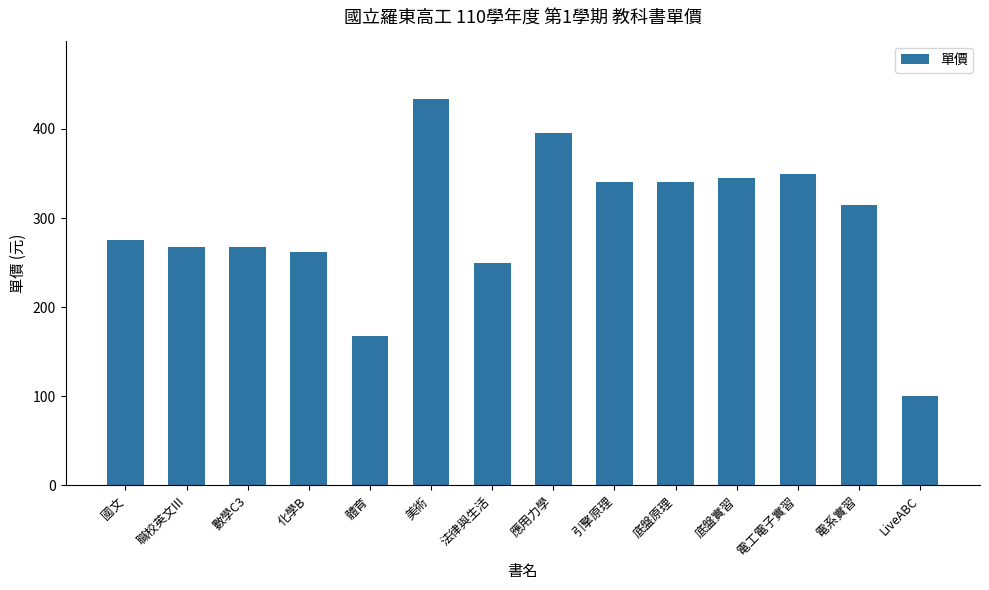

True or false: the data shows 341 at 引擎原理.

True